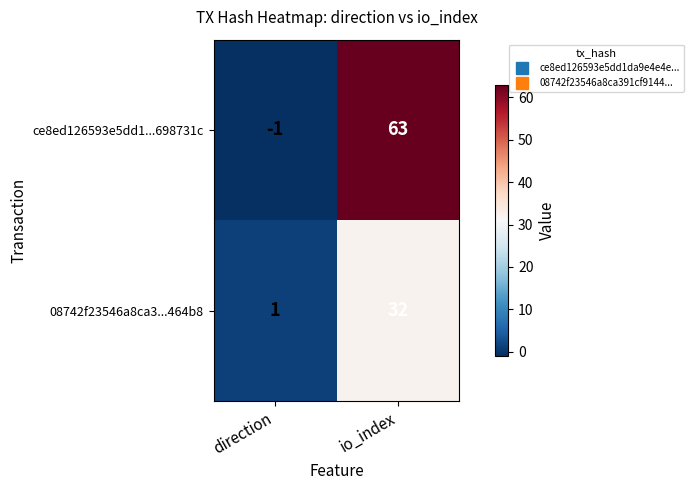

How many categories are shown in the chart?

2